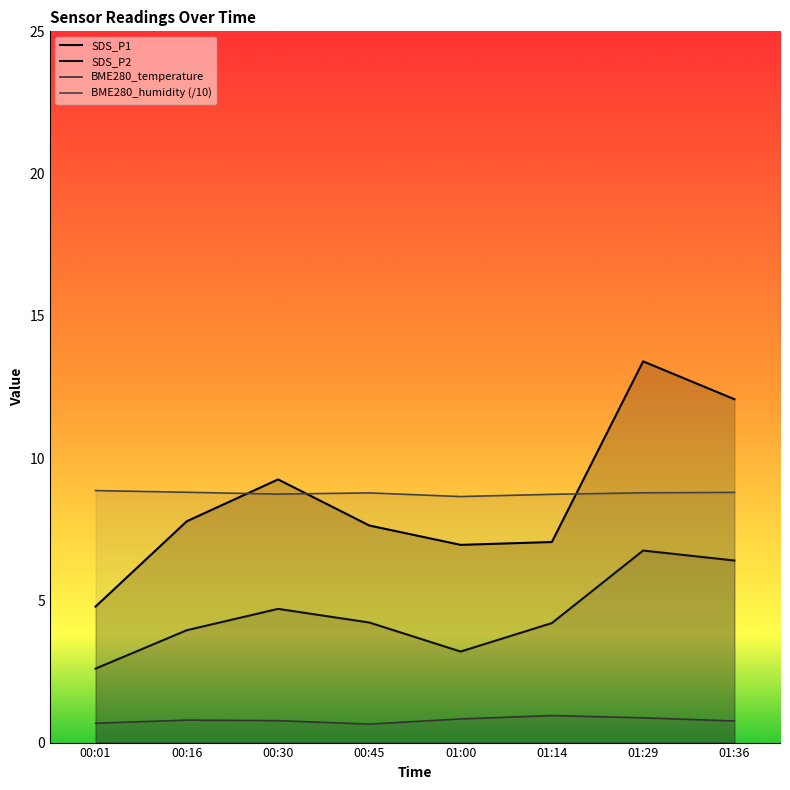

Between 00:30 and 01:29, which is larger?

01:29